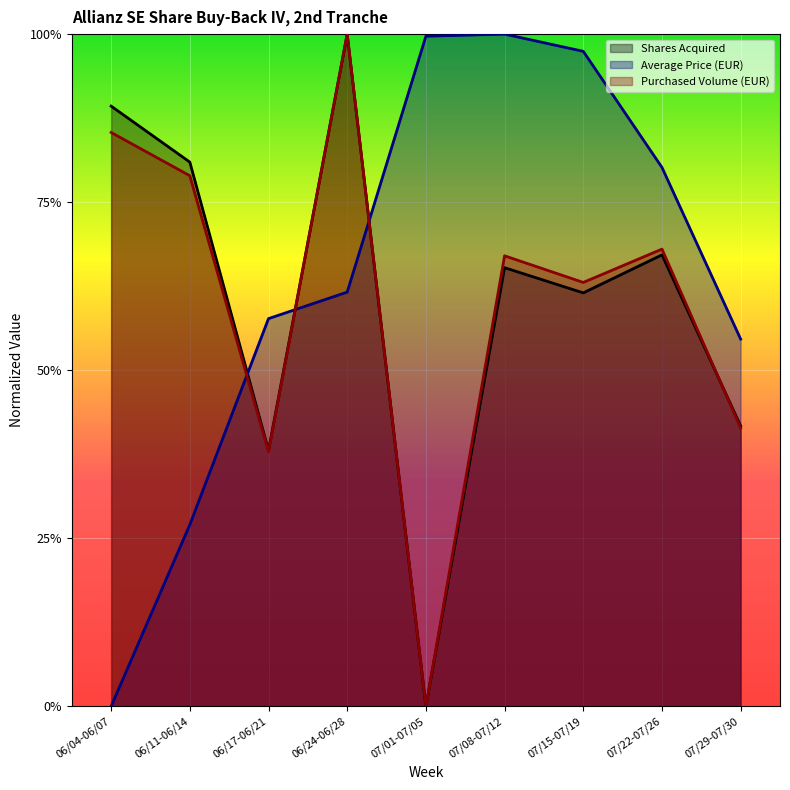

Where is Average Price (EUR) nearest to the value 0?

06/04-06/07